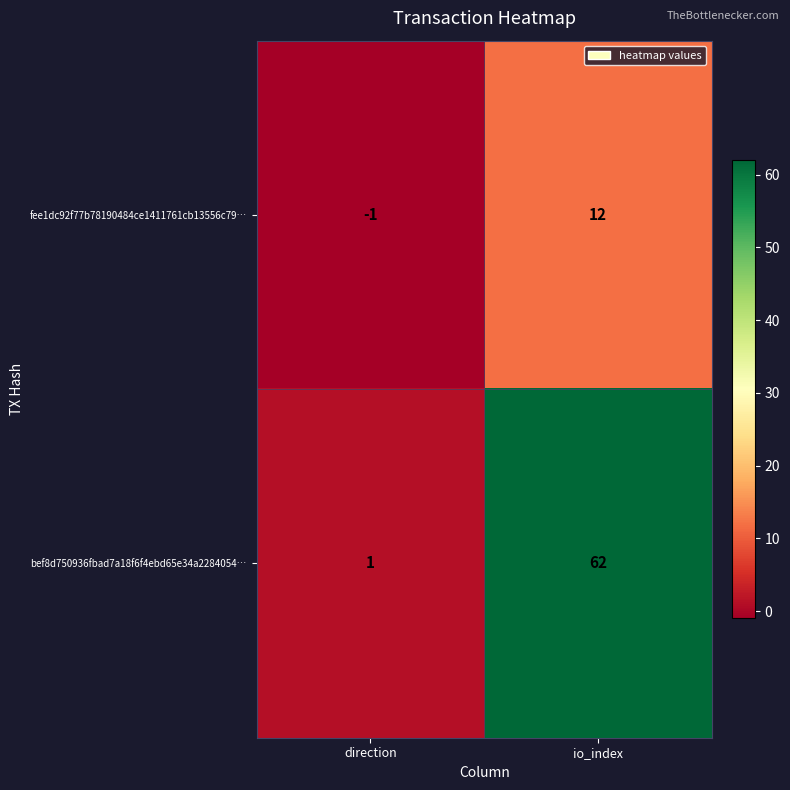

What is the difference between the maximum and minimum values in the bef8d750936fbad7a18f6f4ebd65e34a2284054… series?

61